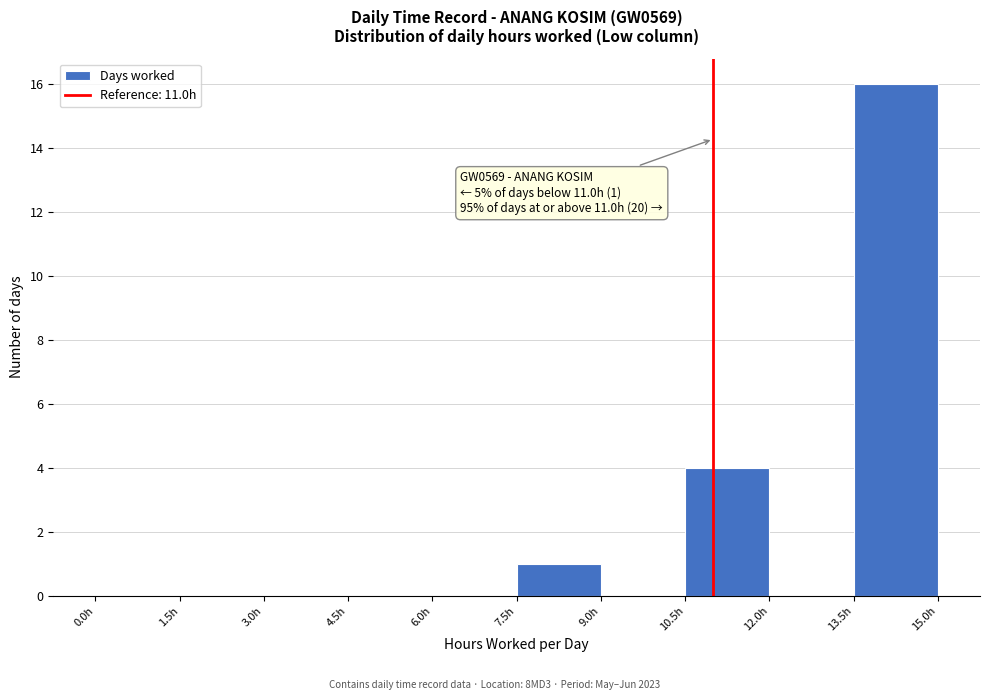

Over which range of the x-axis is the bar tallest?

13.5 to 15.0